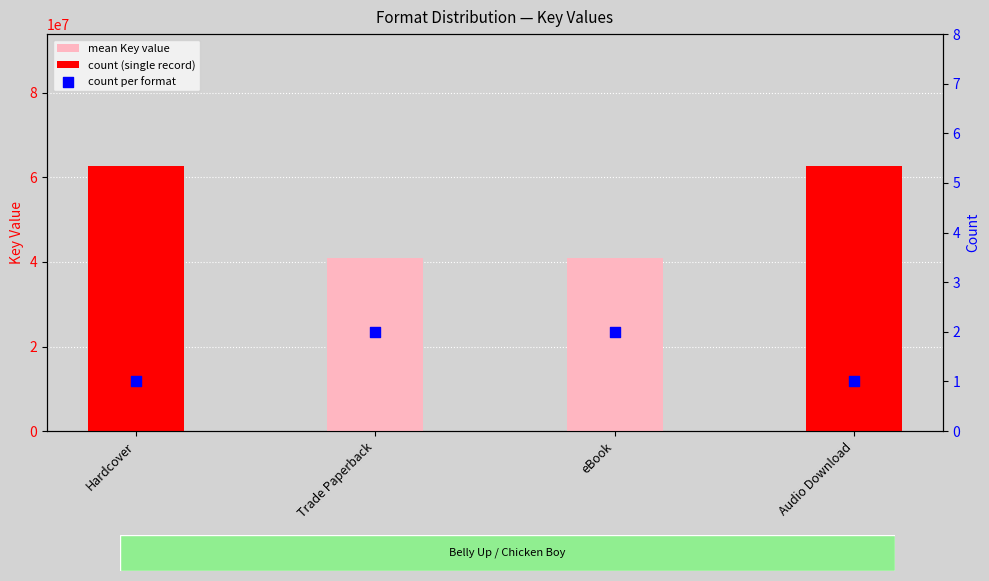

At how many categories does at least one series exceed 48433642?

2